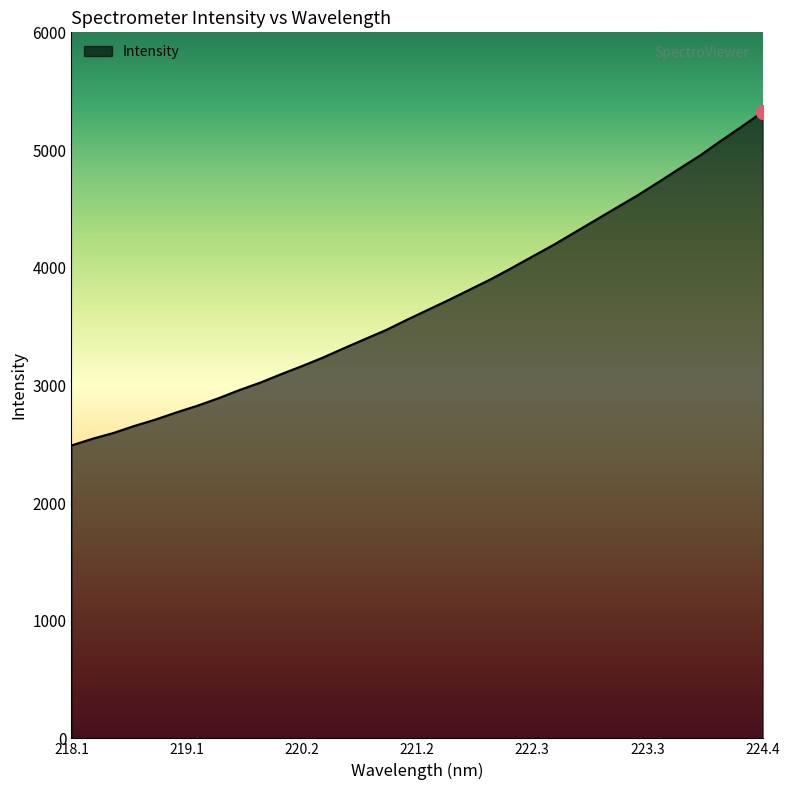

What is the difference between the maximum and minimum values?

2835.3